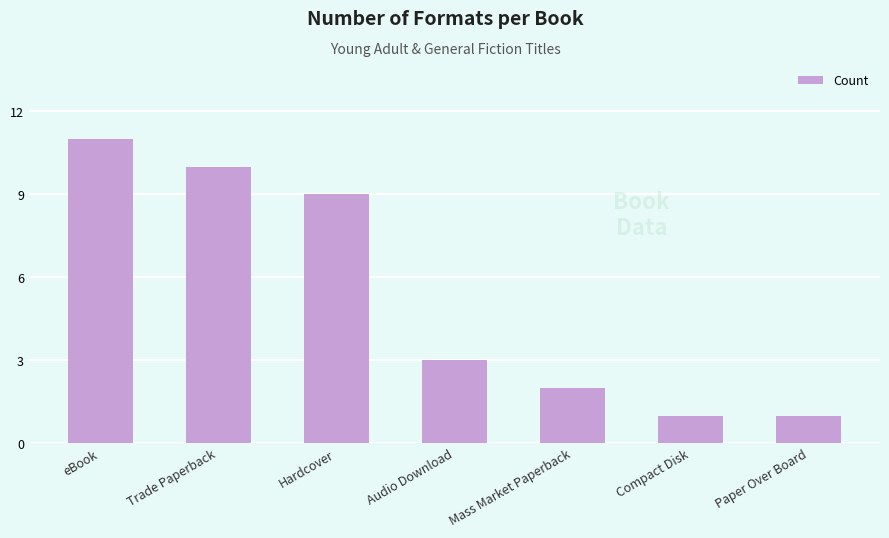

True or false: the data shows 1 at Paper Over Board.

True